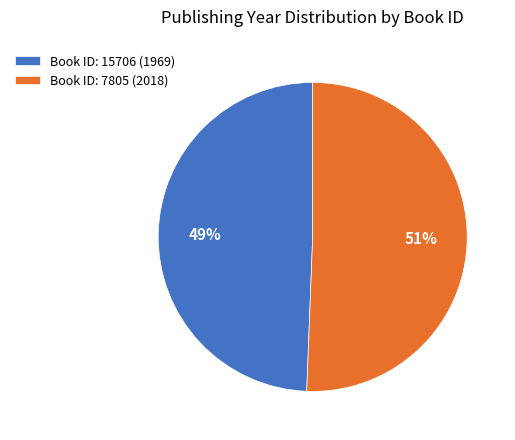

What is the ratio of the value at Book ID: 7805 (2018) to the value at Book ID: 15706 (1969)?

1.0